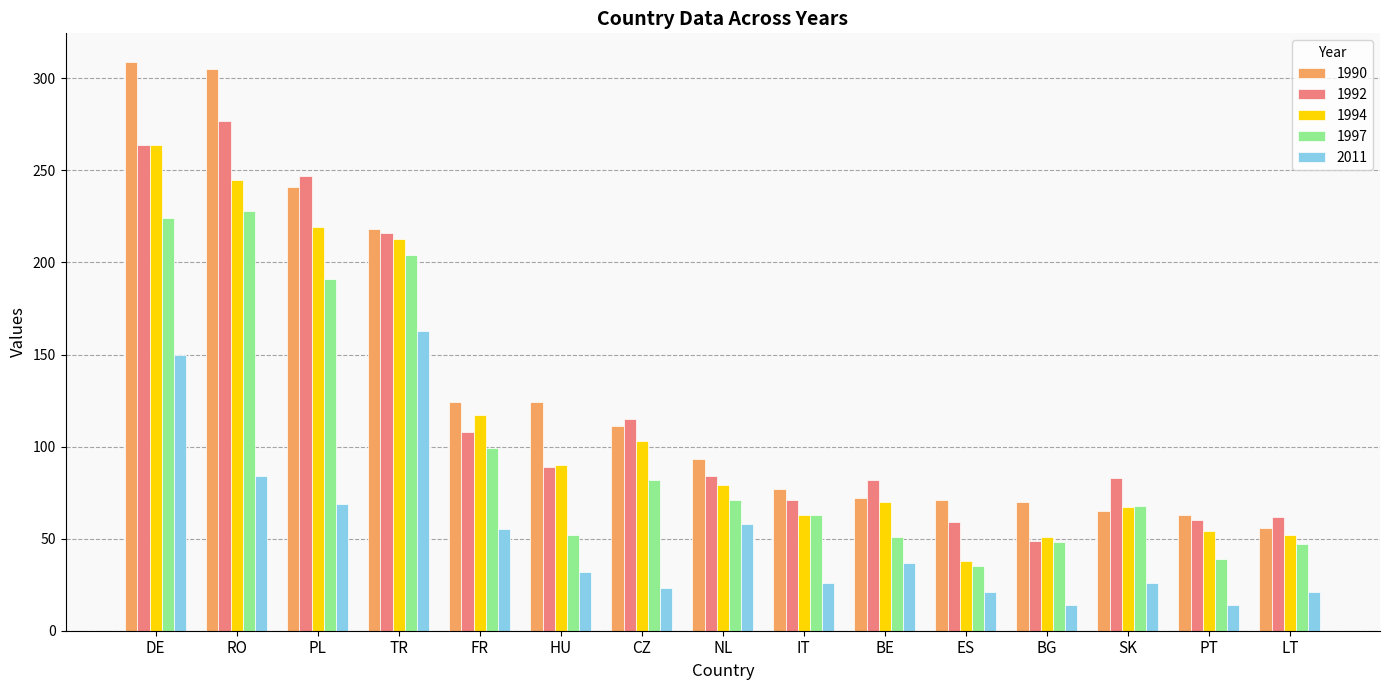

Which series has the largest range (max minus min)?

1990